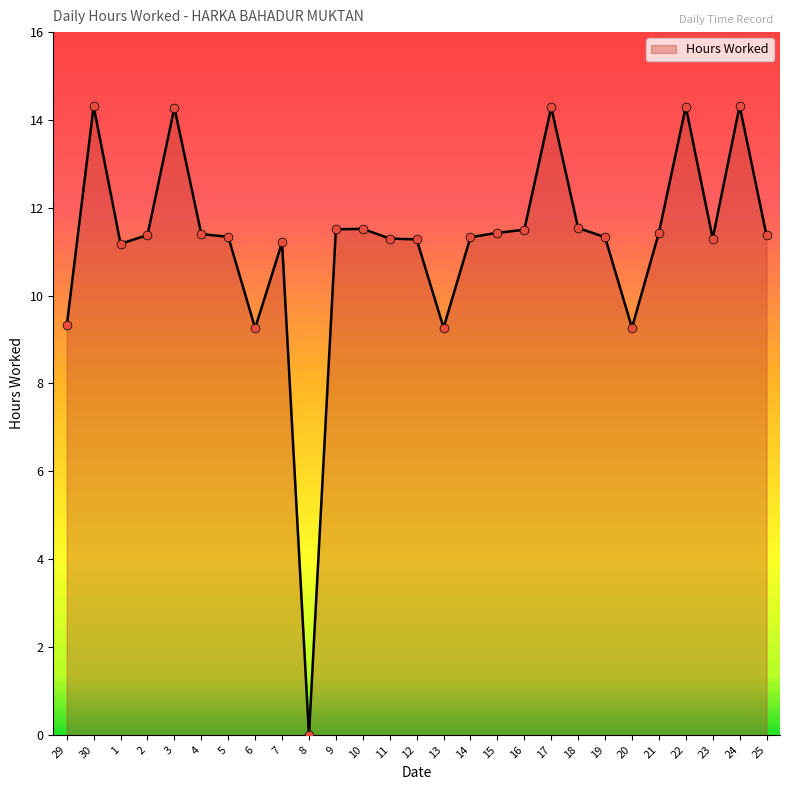

Between 7 and 2, which is larger?

2